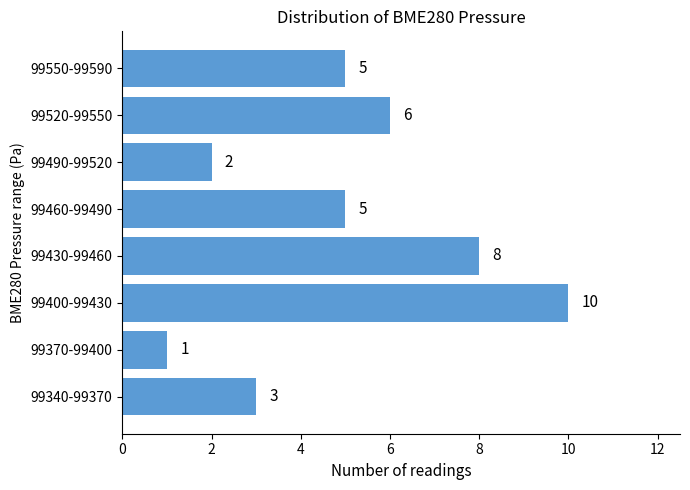

Reading bottom to top, extract all data points from this chart.

99340-99370=3	99370-99400=1	99400-99430=10	99430-99460=8	99460-99490=5	99490-99520=2	99520-99550=6	99550-99590=5